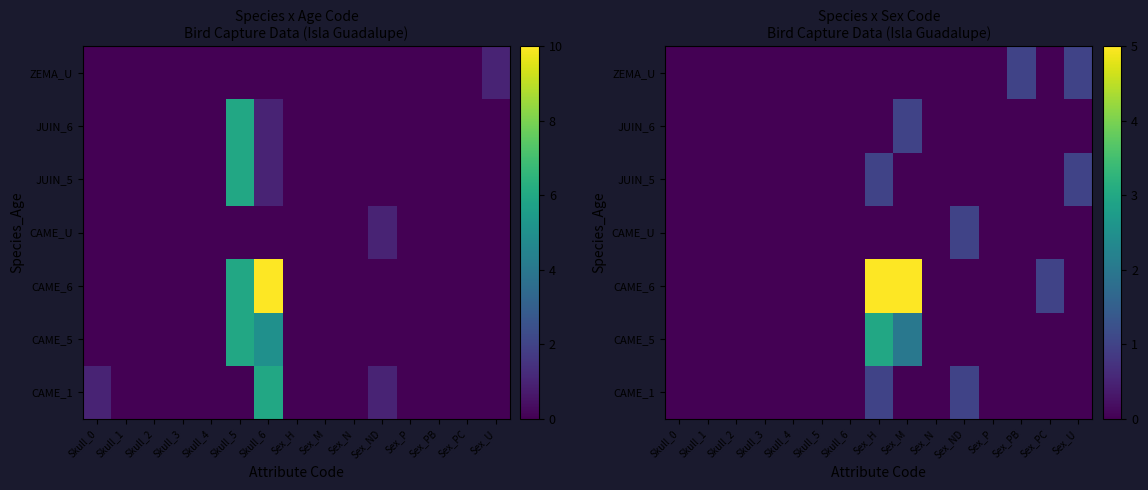

Rank the categories by ZEMA_U value from highest to lowest.

Sex_PB, Sex_U, Skull_0, Skull_1, Skull_2, Skull_3, Skull_4, Skull_5, Skull_6, Sex_H, Sex_M, Sex_N, Sex_ND, Sex_P, Sex_PC